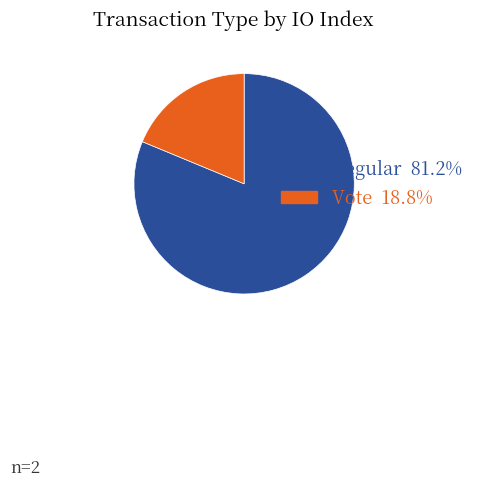

Is the sum of Vote 18.8% and Regular 81.2% greater than half?

Yes